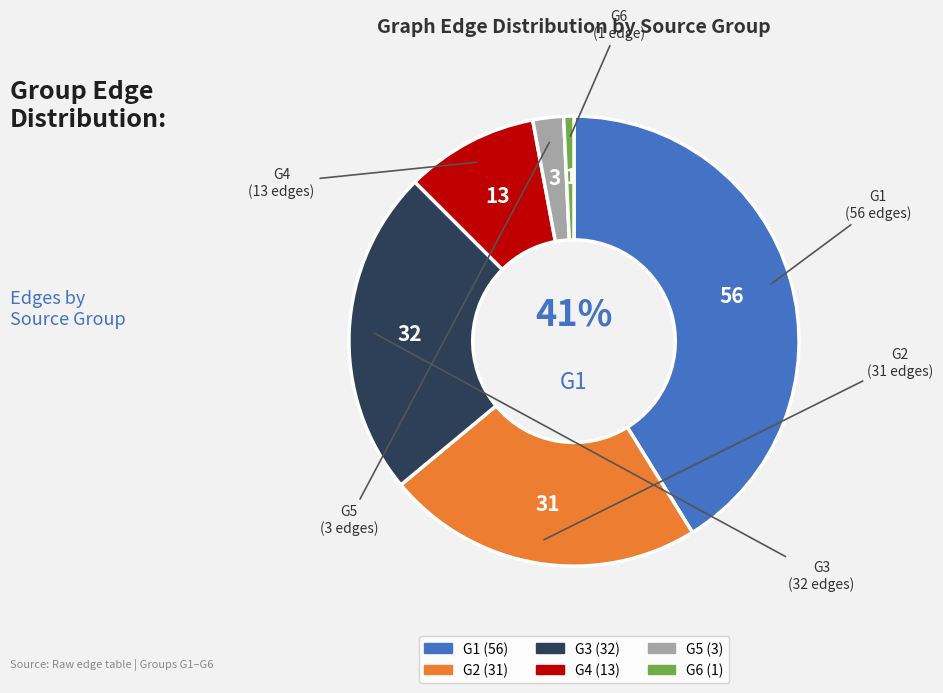

How many slices are in this pie chart?

6